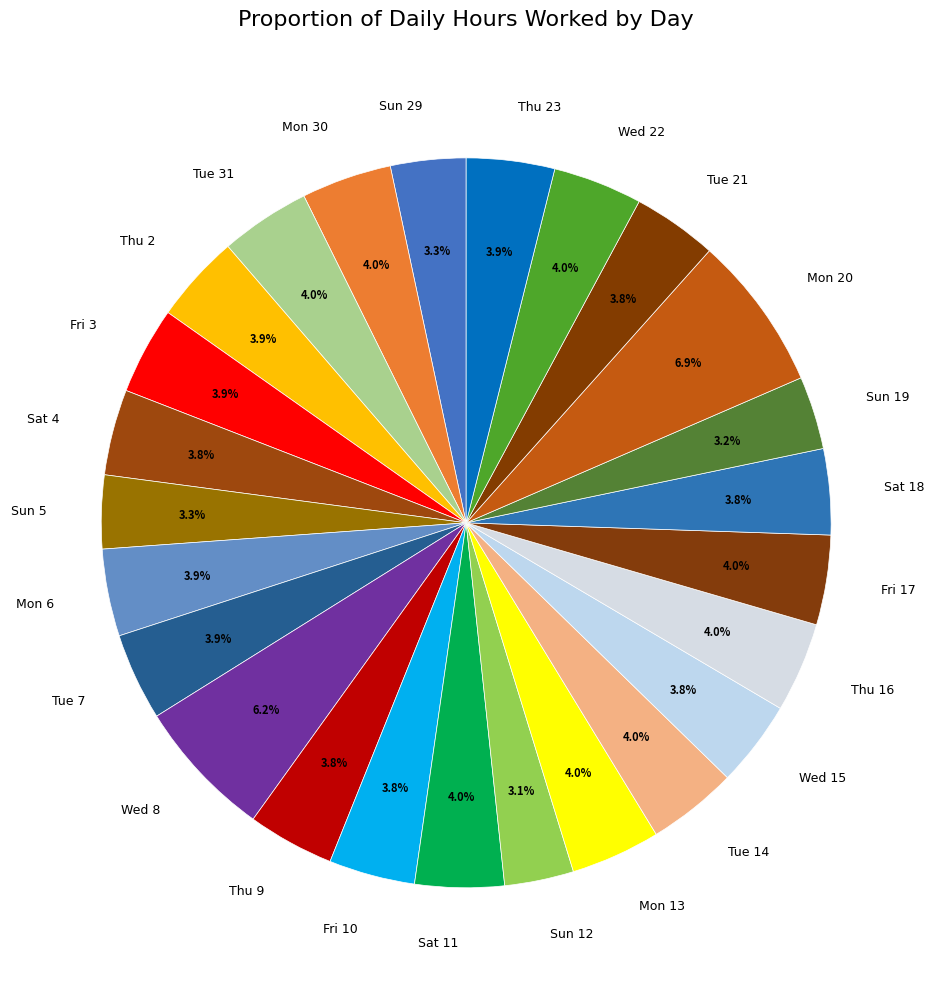

Is it true that Mon 20 is 20% of the pie?

False